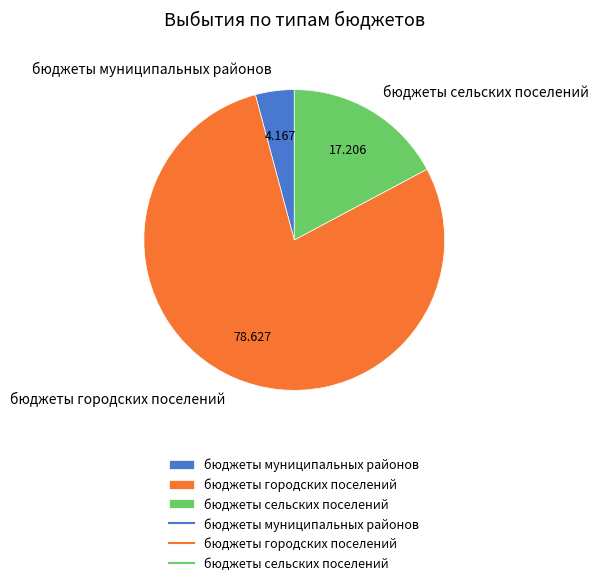

Which has a higher value, бюджеты городских поселений or бюджеты сельских поселений?

бюджеты городских поселений